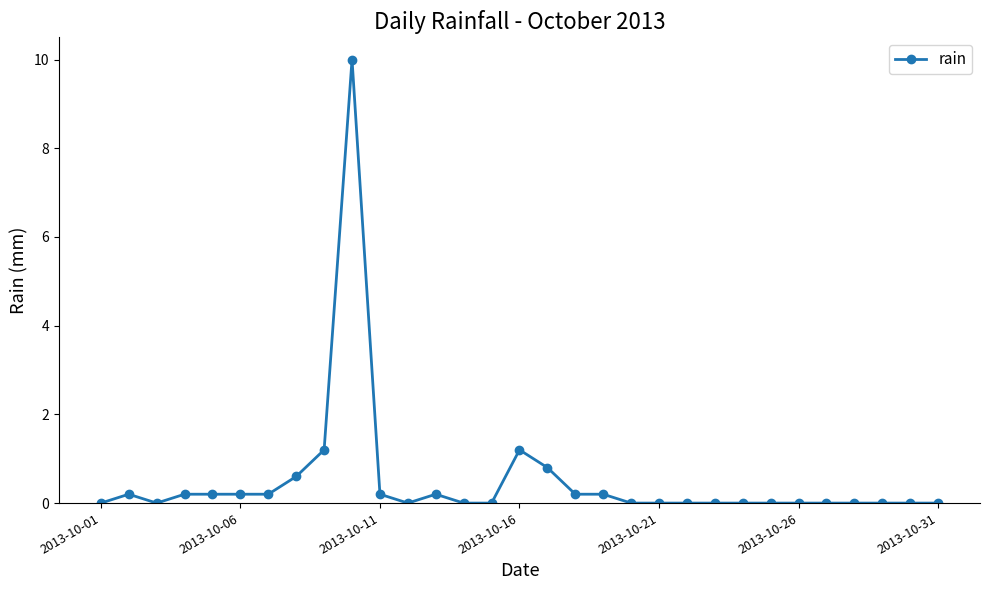

What is the value of the 10th point from the left?

10.0